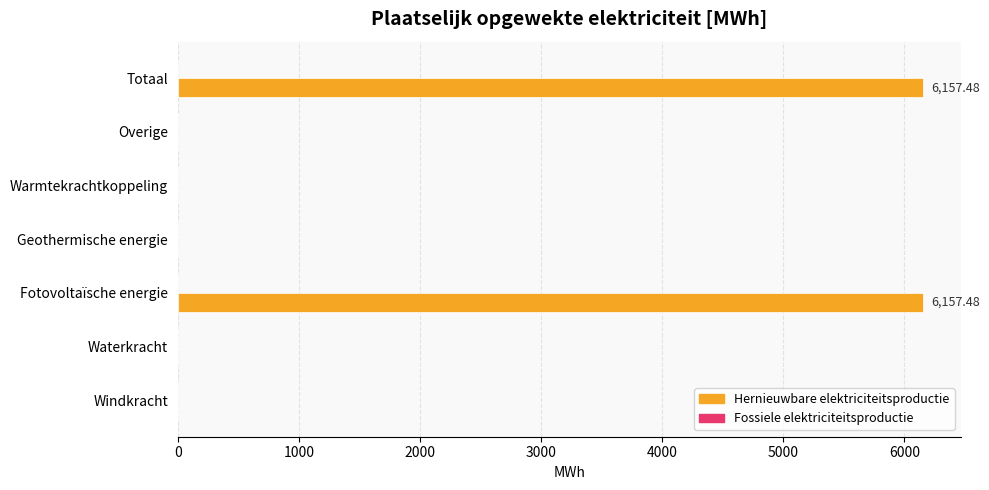

What is the sum of all values?

12315.0